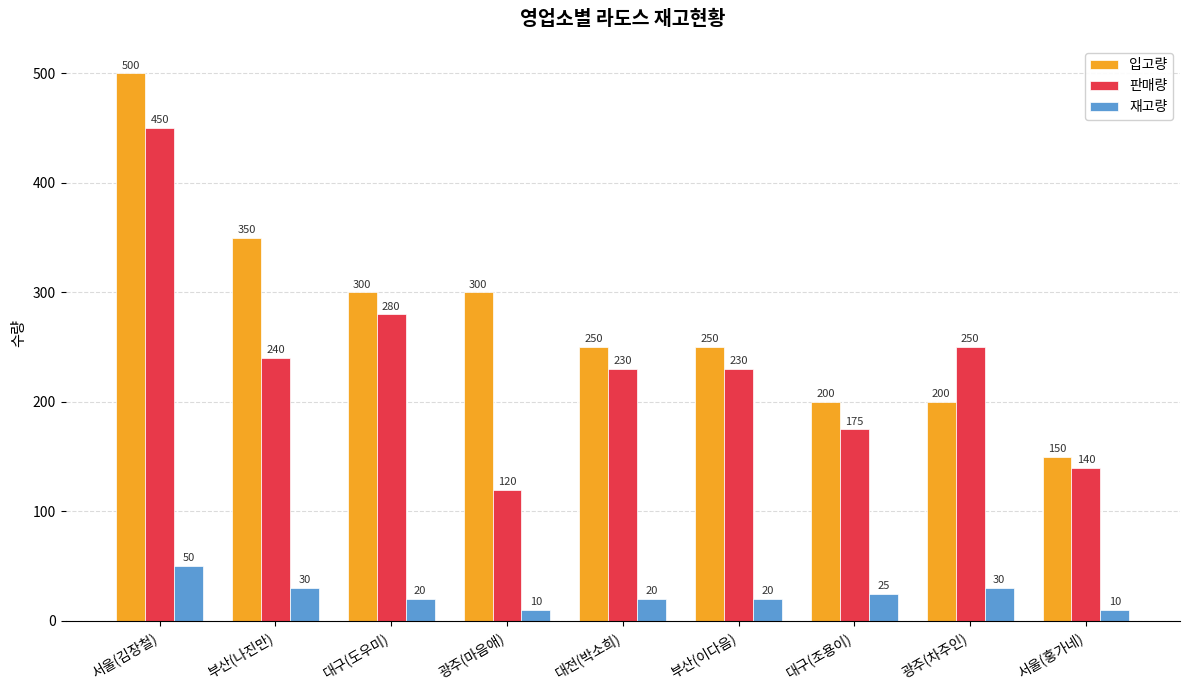

How many 재고량 values are between 20 and 30?

6